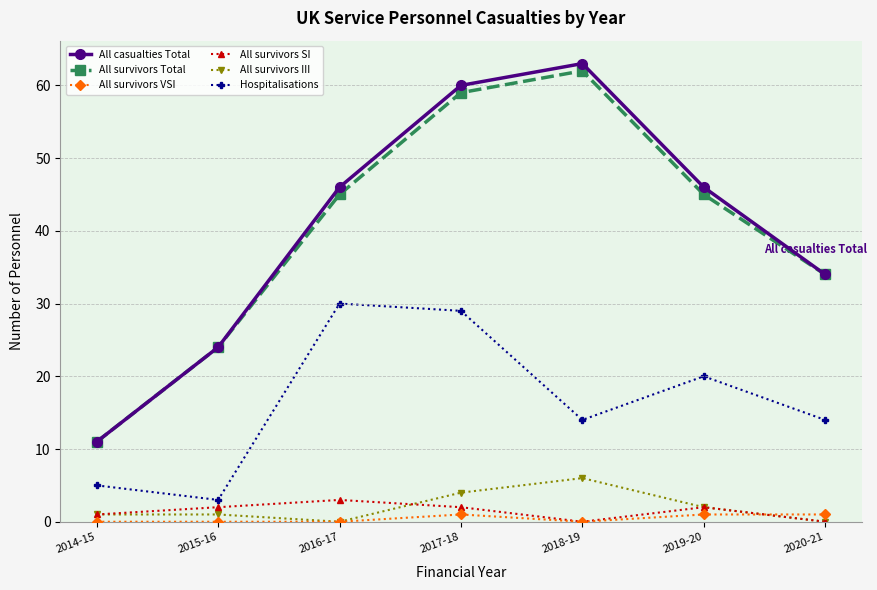

The All survivors Total series shows 25 at 2018-19. True or false?

False